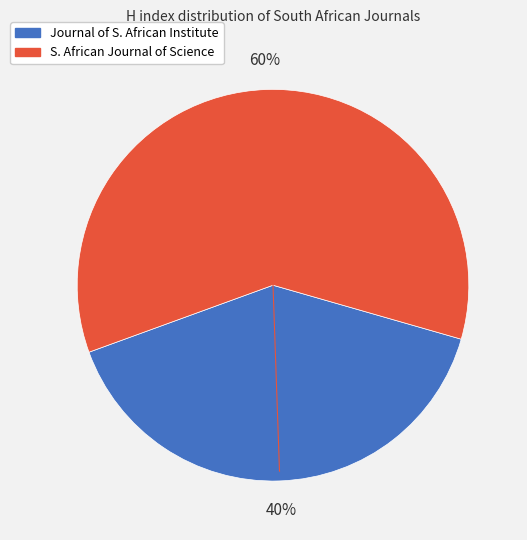

Is there any slice that represents more than half of the pie?

Yes